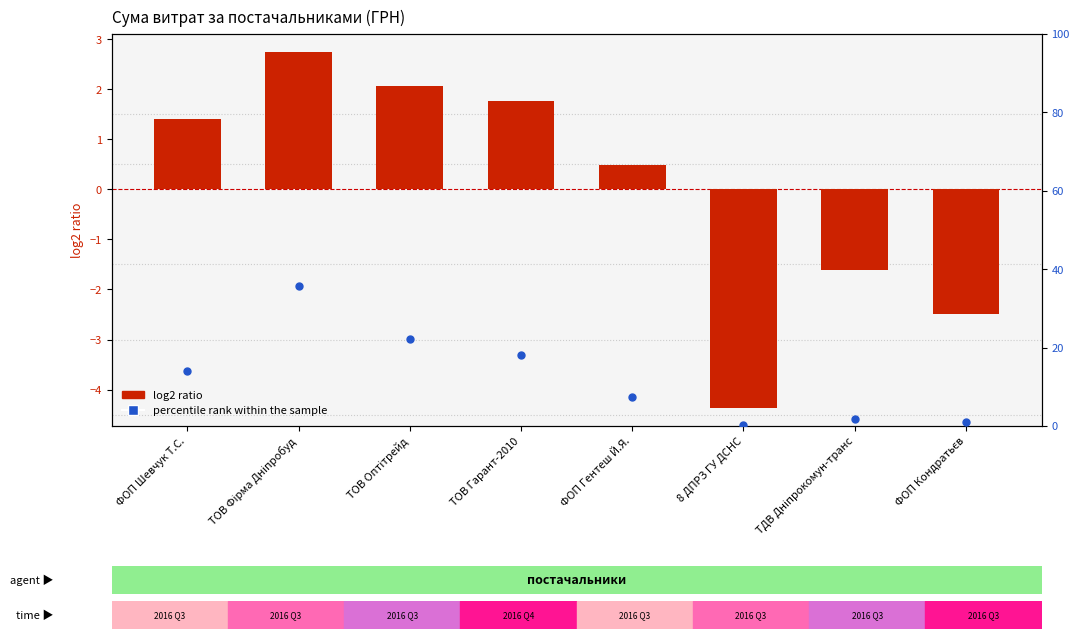

At which category is the sum across all series the highest?

ТОВ Фірма Дніпробуд